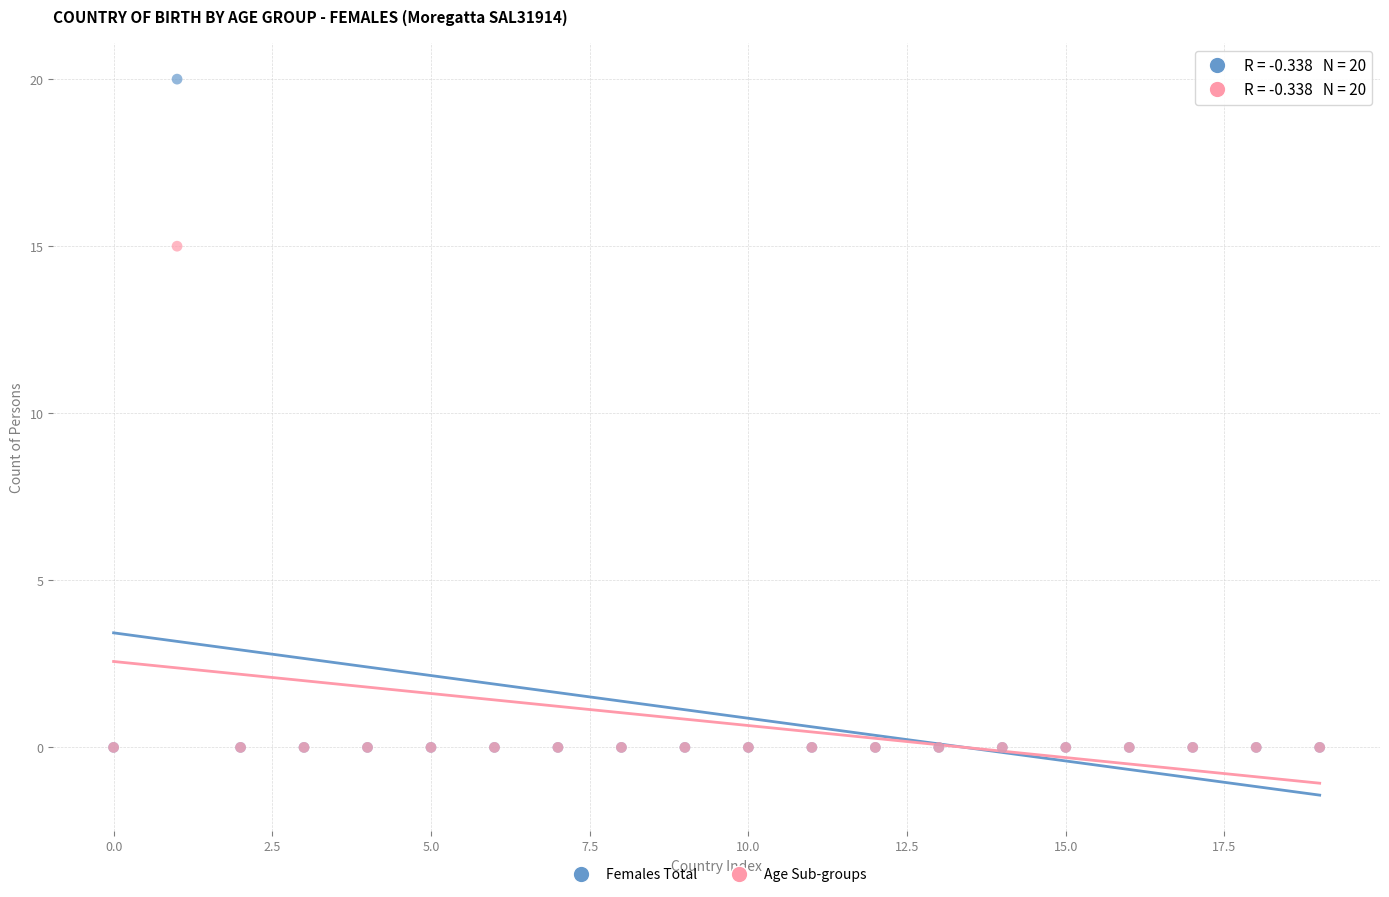

Across all series, what Y value is closest to 10?

15